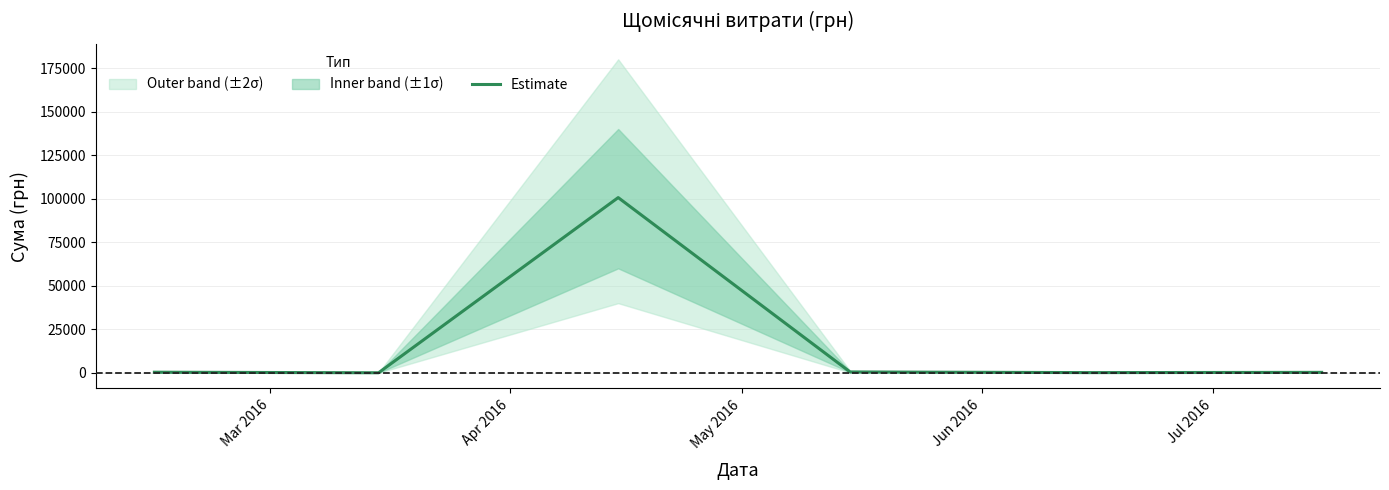

What is the value of the 3rd point from the left?

100620.4